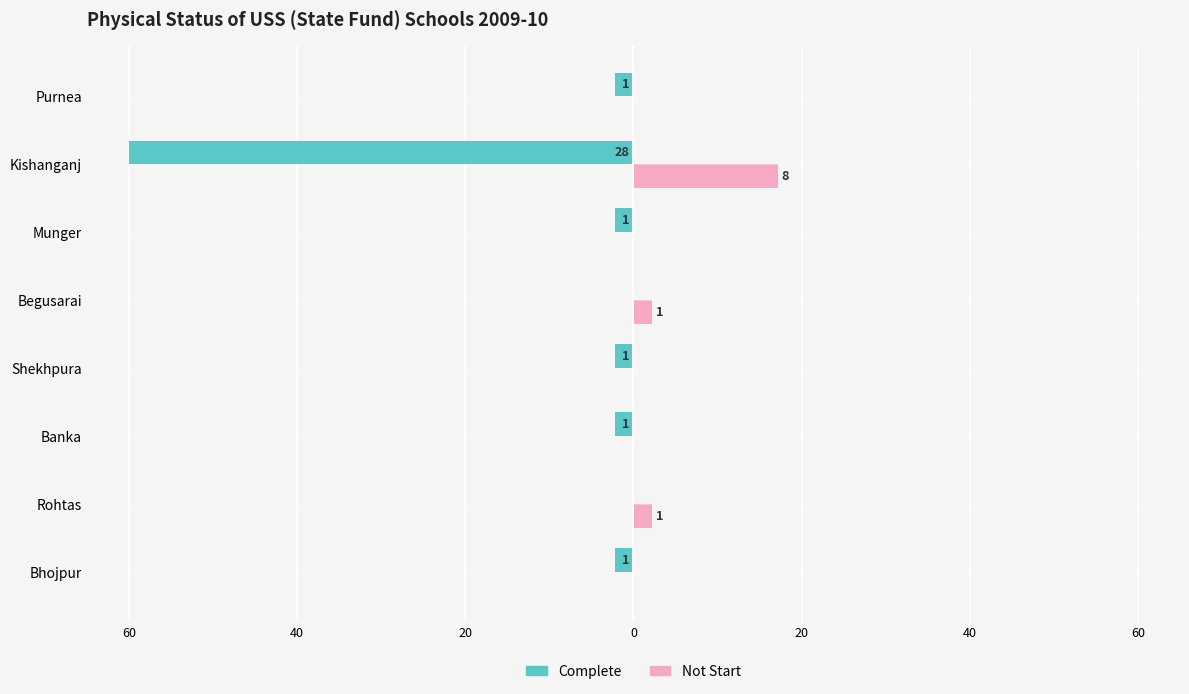

How many negative values does the Complete series have?

6